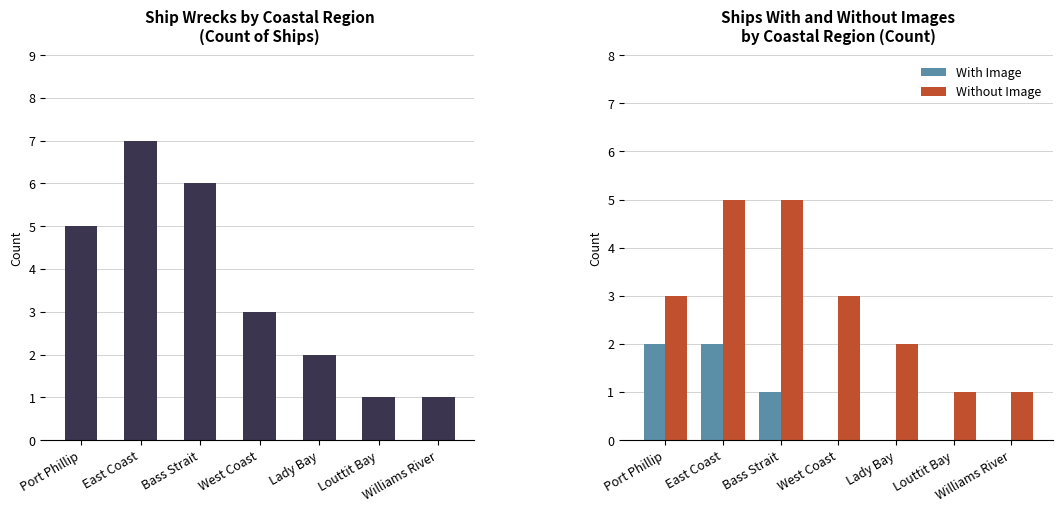

Reading right to left, extract all data points from this chart.

Total Ships: 1	1	2	3	6	7	5
With Image: 0	0	0	0	1	2	2
Without Image: 1	1	2	3	5	5	3